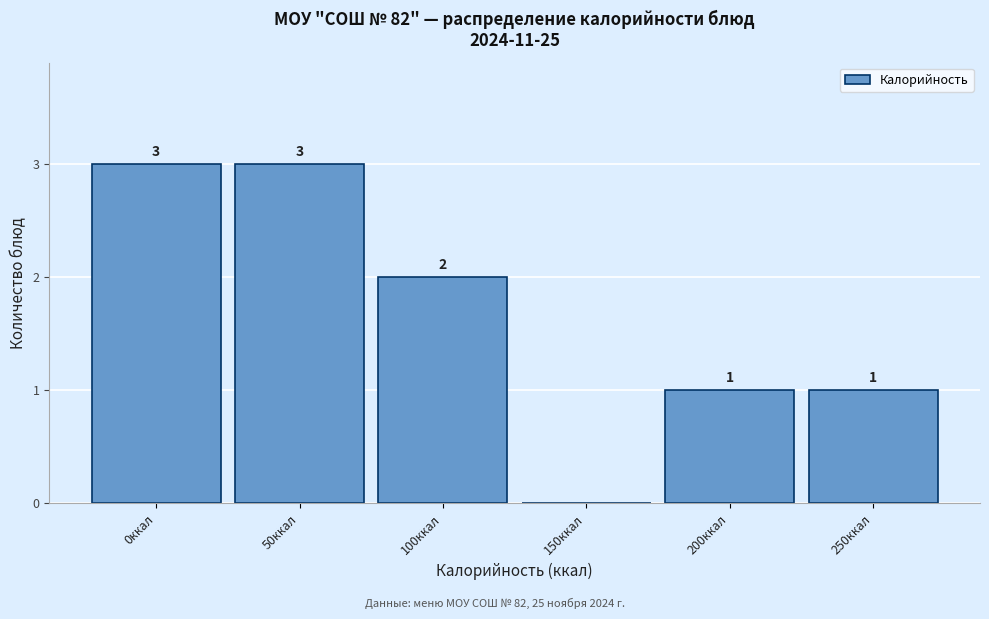

Reading left to right, extract all data points from this chart.

0ккал=3	50ккал=3	100ккал=2	150ккал=0	200ккал=1	250ккал=1